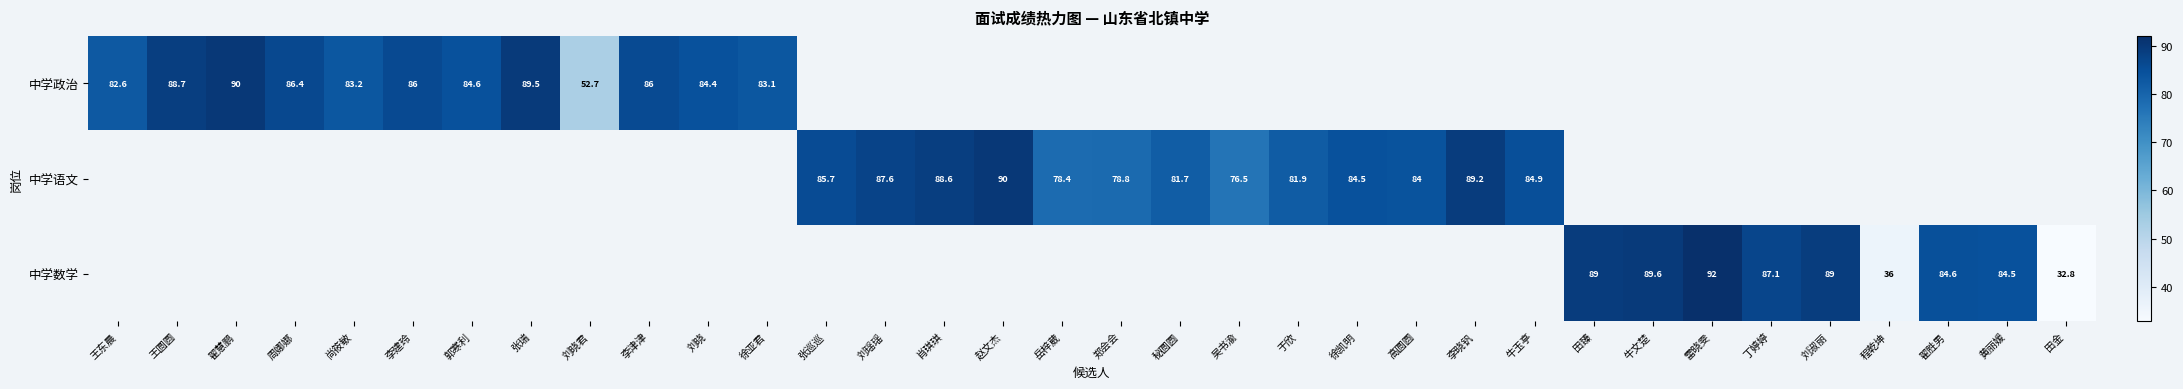

The value of 中学政治 at 尚筱敏 is 17.9. True or false?

False